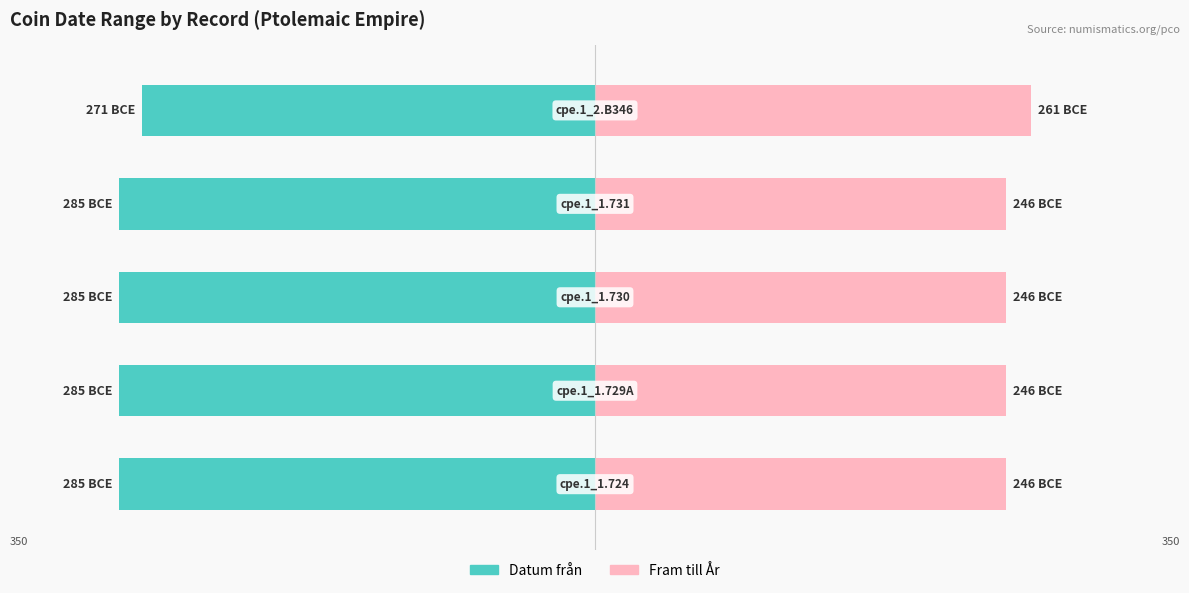

Is it true that Fram till År equals 246 at 3?

True